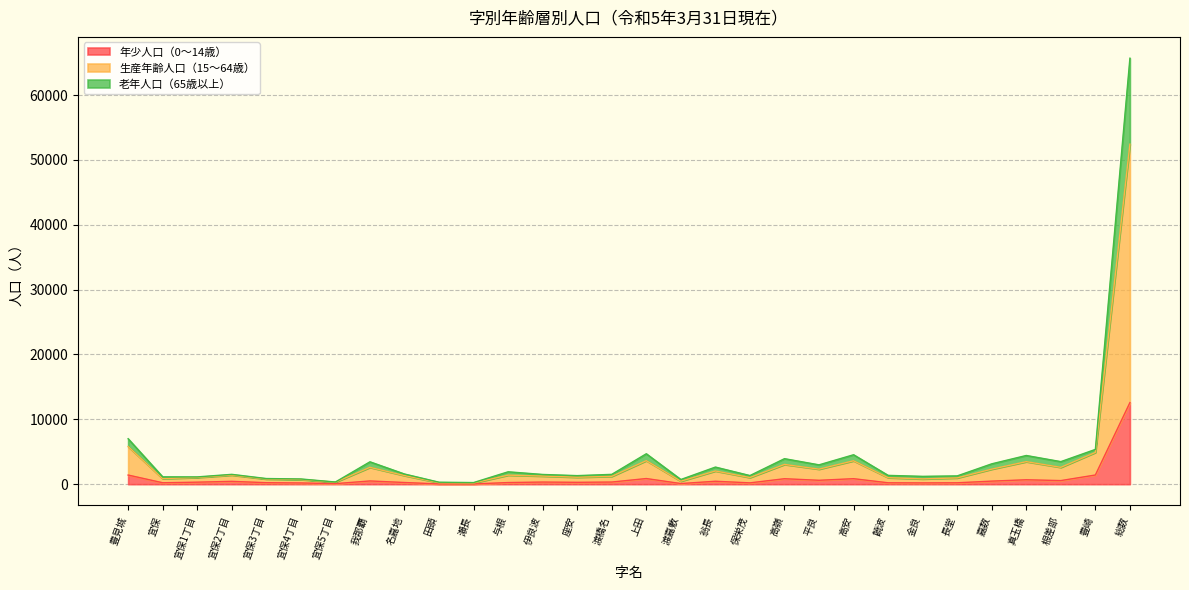

How many categories are shown in the chart?

30